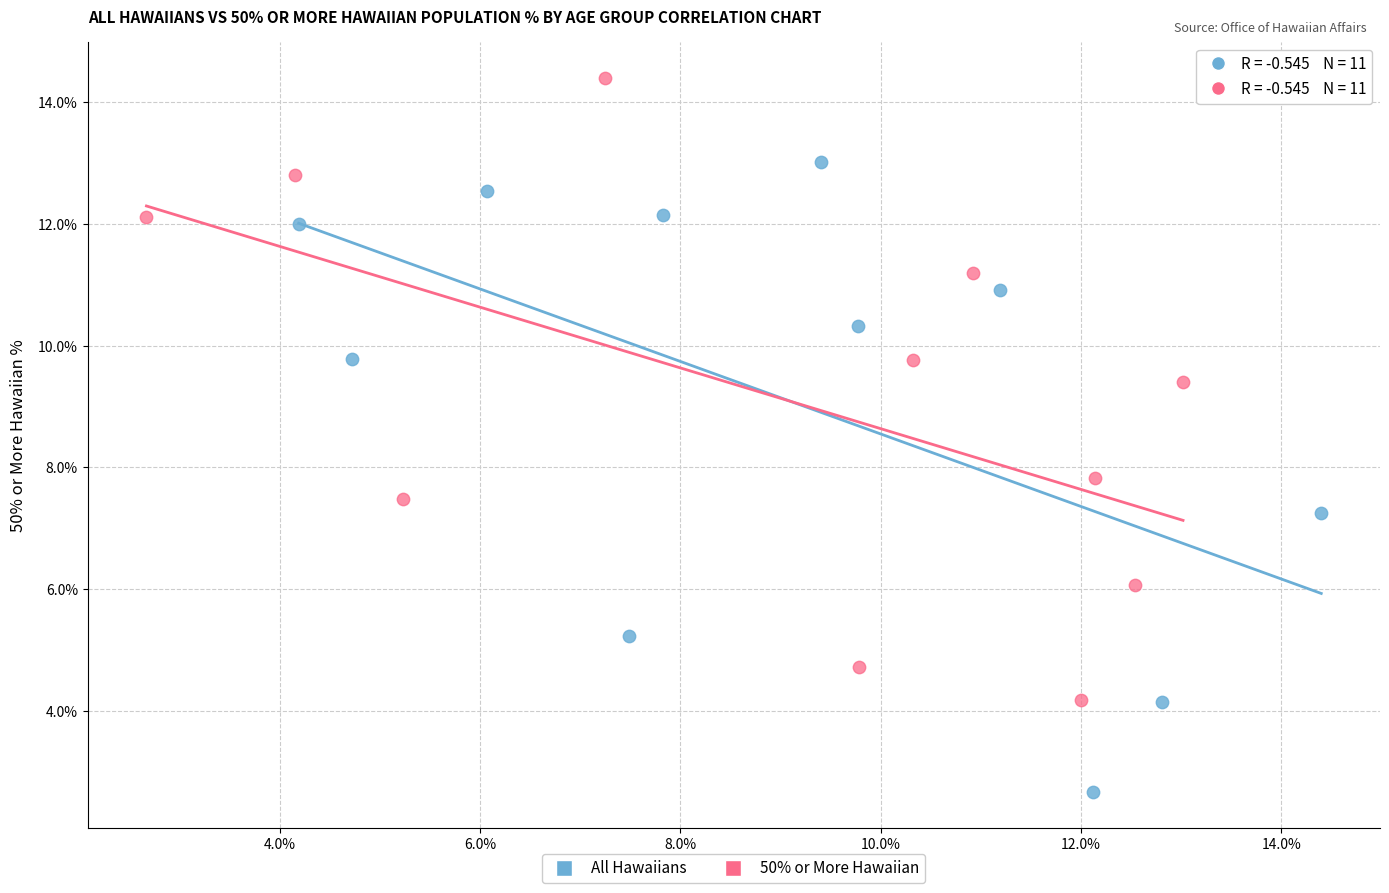

What are all the series names shown in the legend?

All Hawaiians, 50% or More Hawaiian